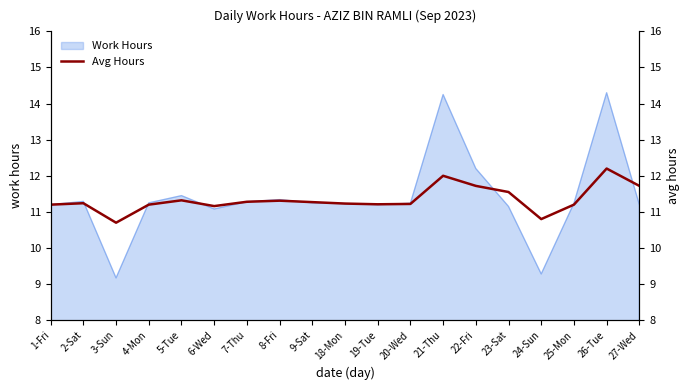

Is it true that Work Hours equals 2.8 at 6-Wed?

False